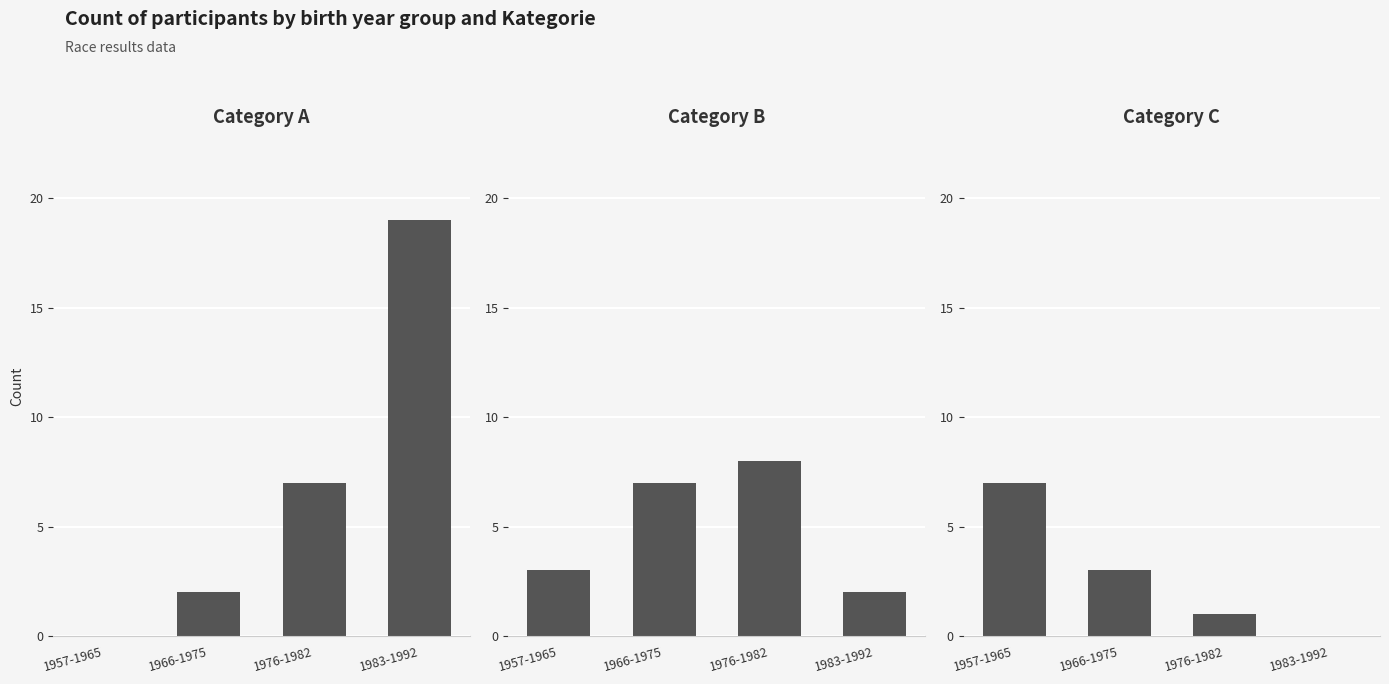

Reading left to right, what are all the values shown in this chart?

Category A: 0	2	7	19
Category B: 3	7	8	2
Category C: 7	3	1	0